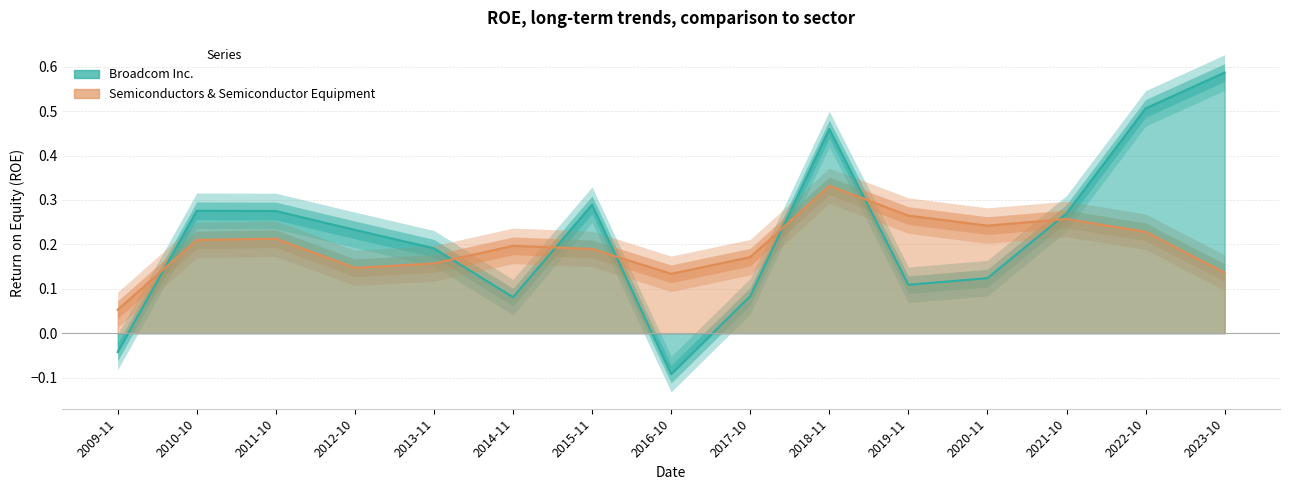

Which category has the lowest value in the Broadcom Inc. series?

2016-10